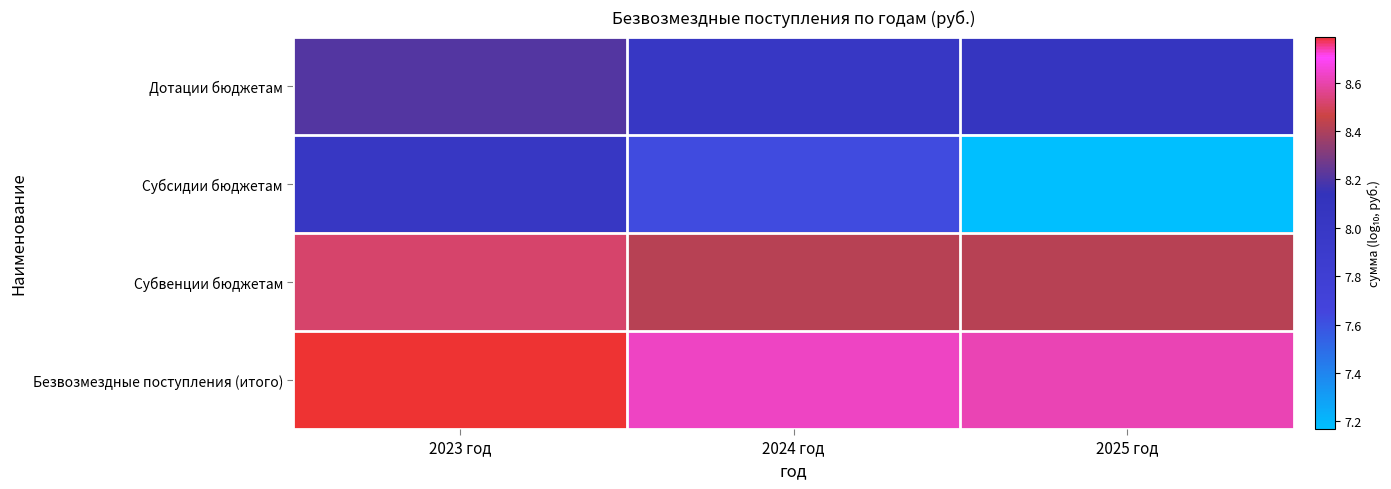

At 2025 год, list the series in order from smallest to largest.

Субсидии бюджетам, Дотации бюджетам, Субвенции бюджетам, Безвозмездные поступления (итого)